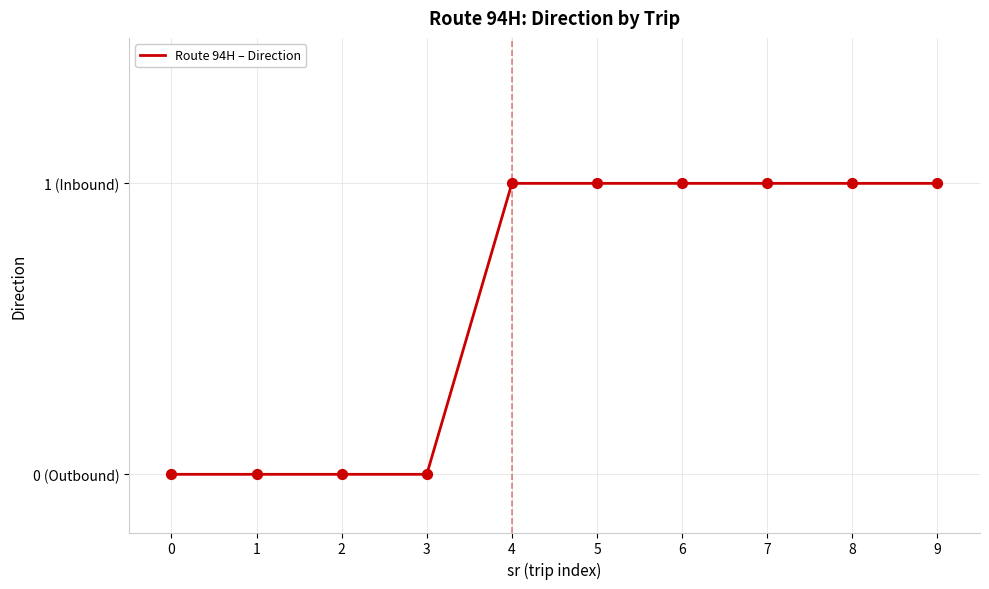

Between 7 and 0, which is larger?

7